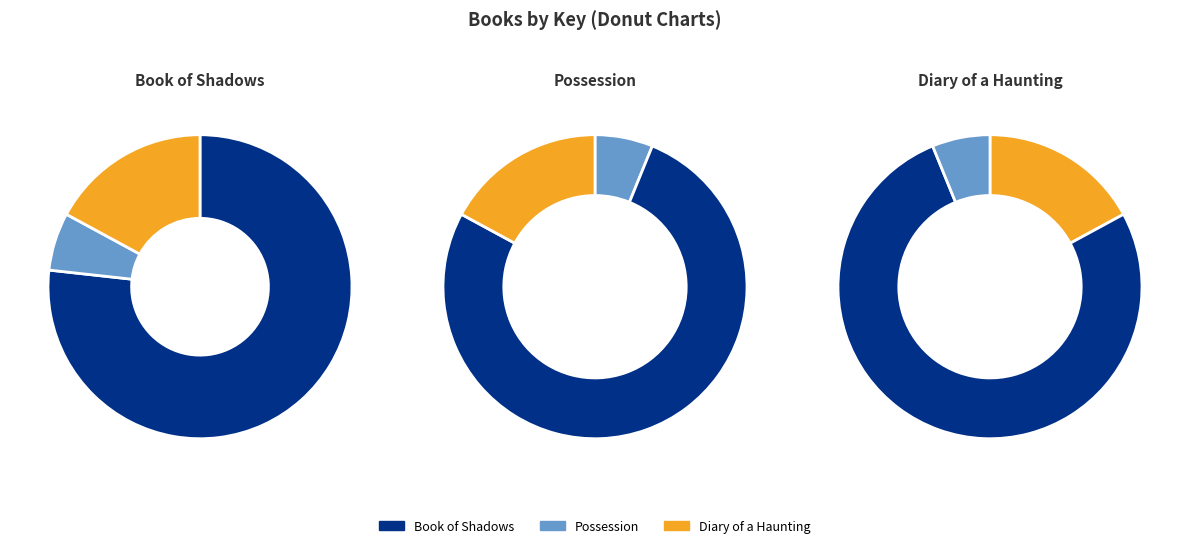

What is the majority slice?

Book of Shadows